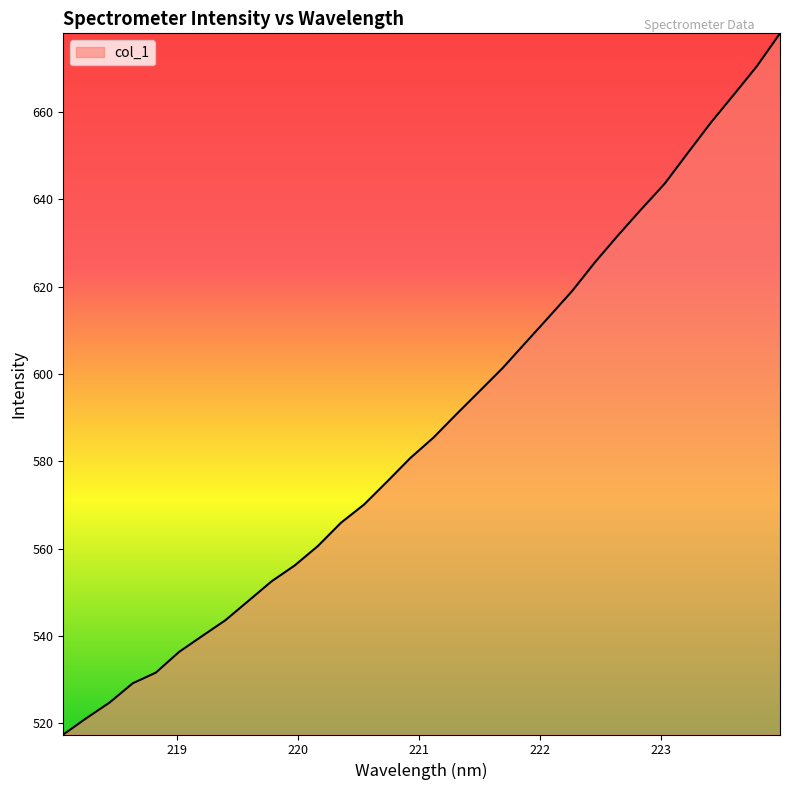

What is the smallest value displayed?

517.4